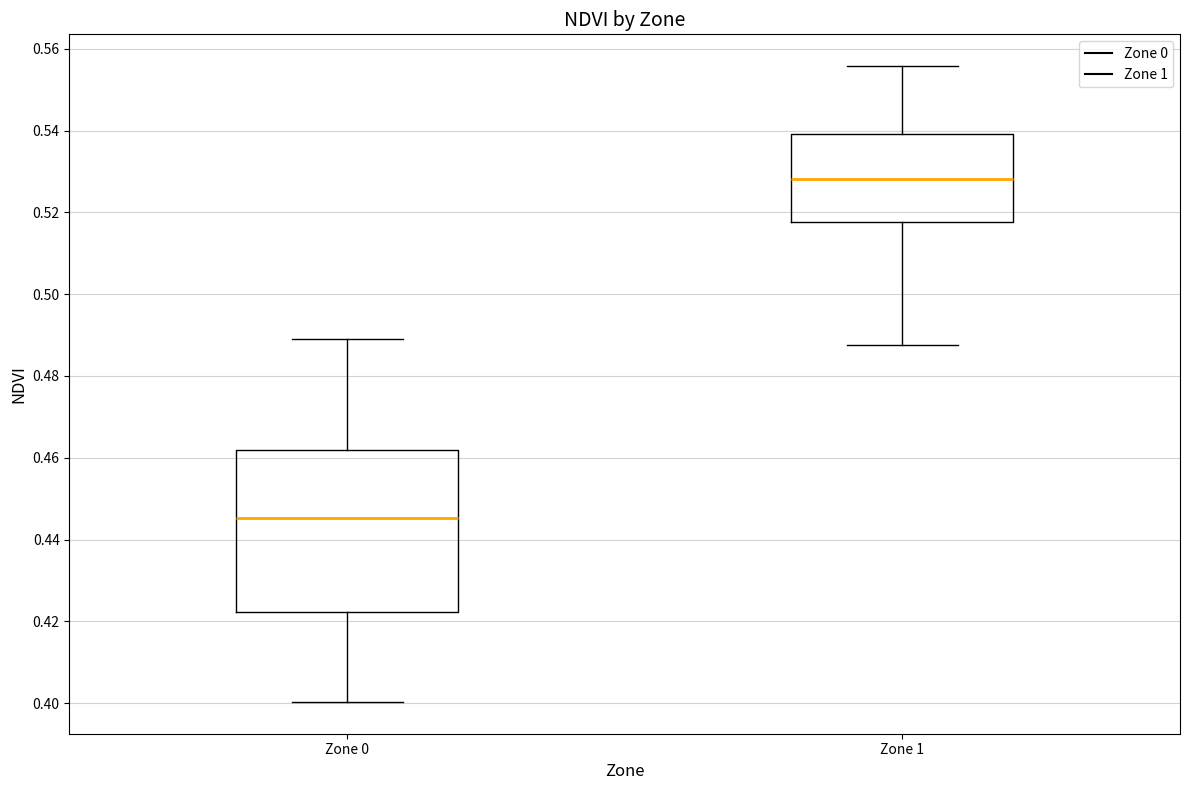

Reading left to right, transcribe this box plot: for each box, give where its median line is, the range the box spans, and where its two whiskers end, as read against the y-axis. The values are not printed on the chart, so give them approximately, as read against the axis.

Zone 0: median 0.446, box 0.422 to 0.462, whiskers 0.400 to 0.490
Zone 1: median 0.528, box 0.518 to 0.540, whiskers 0.488 to 0.556